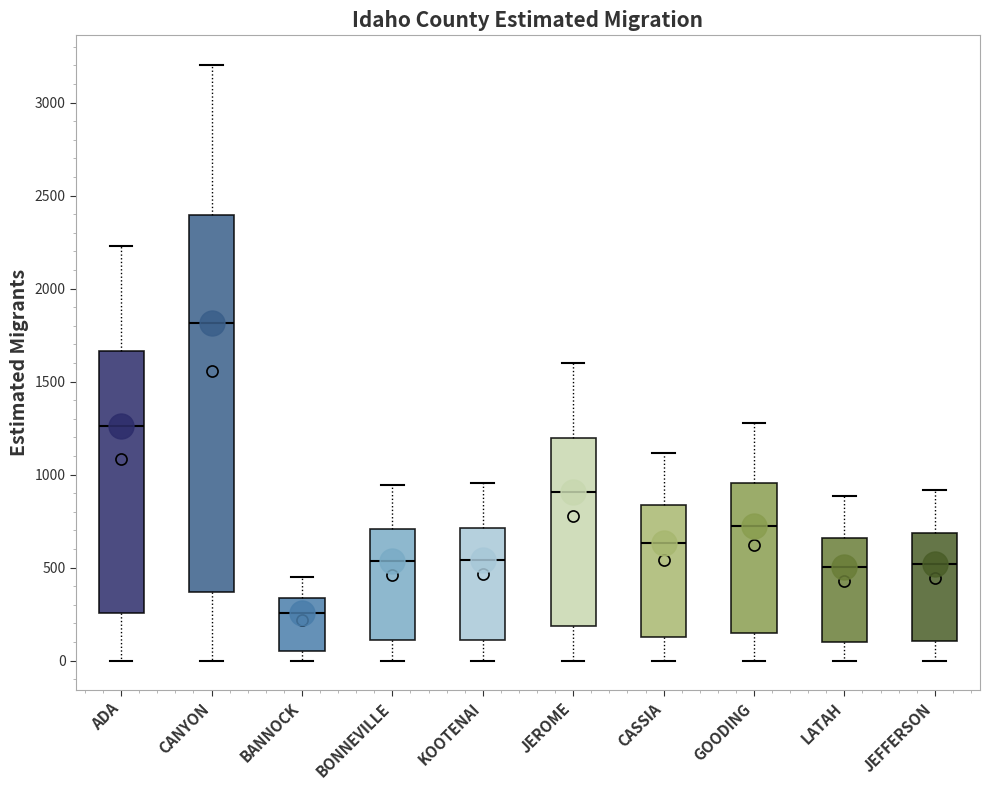

Reading left to right, read every box against the y-axis: the position of its median line, the range the box covers, and the ends of its whiskers. The values are not printed on the chart, so give them approximately, as read against the axis.

ADA: median 1250, box 250 to 1650, whiskers 0 to 2250
CANYON: median 1800, box 350 to 2400, whiskers 0 to 3200
BANNOCK: median 250, box 50 to 350, whiskers 0 to 450
BONNEVILLE: median 550, box 100 to 700, whiskers 0 to 950
KOOTENAI: median 550, box 100 to 700, whiskers 0 to 950
JEROME: median 900, box 200 to 1200, whiskers 0 to 1600
CASSIA: median 650, box 150 to 850, whiskers 0 to 1100
GOODING: median 700, box 150 to 950, whiskers 0 to 1300
LATAH: median 500, box 100 to 650, whiskers 0 to 900
JEFFERSON: median 500, box 100 to 700, whiskers 0 to 900